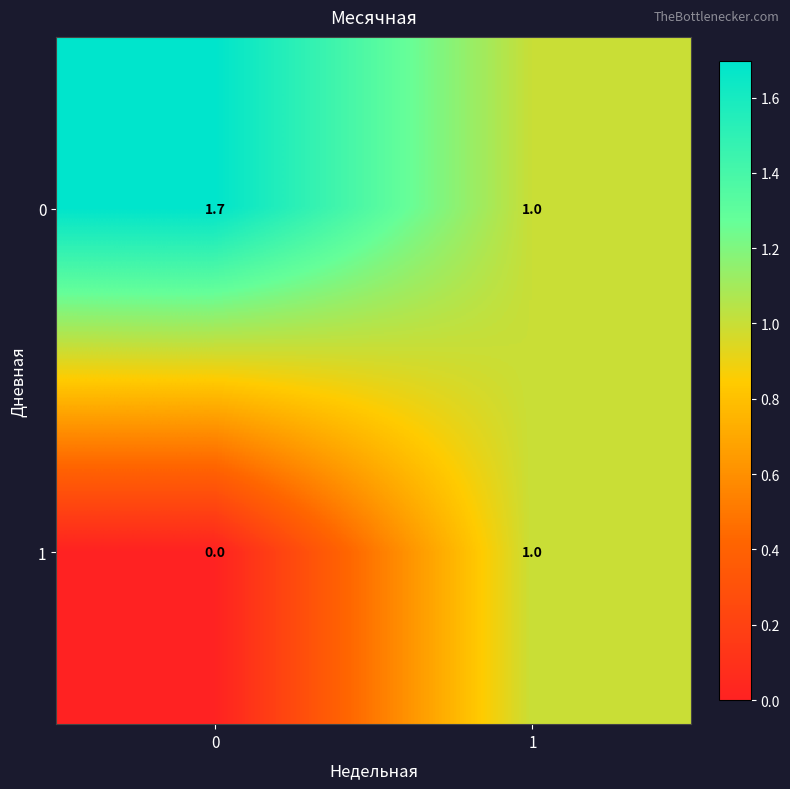

At 0, list the series in order from smallest to largest.

1, 0